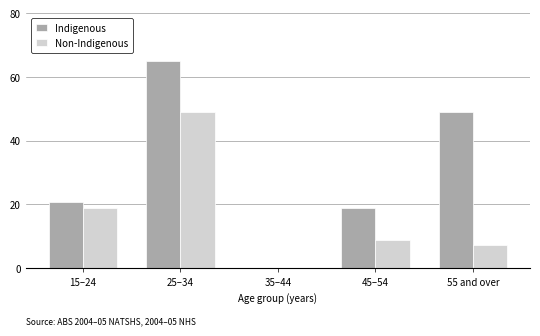

What is the sum of all Indigenous values?

153.7